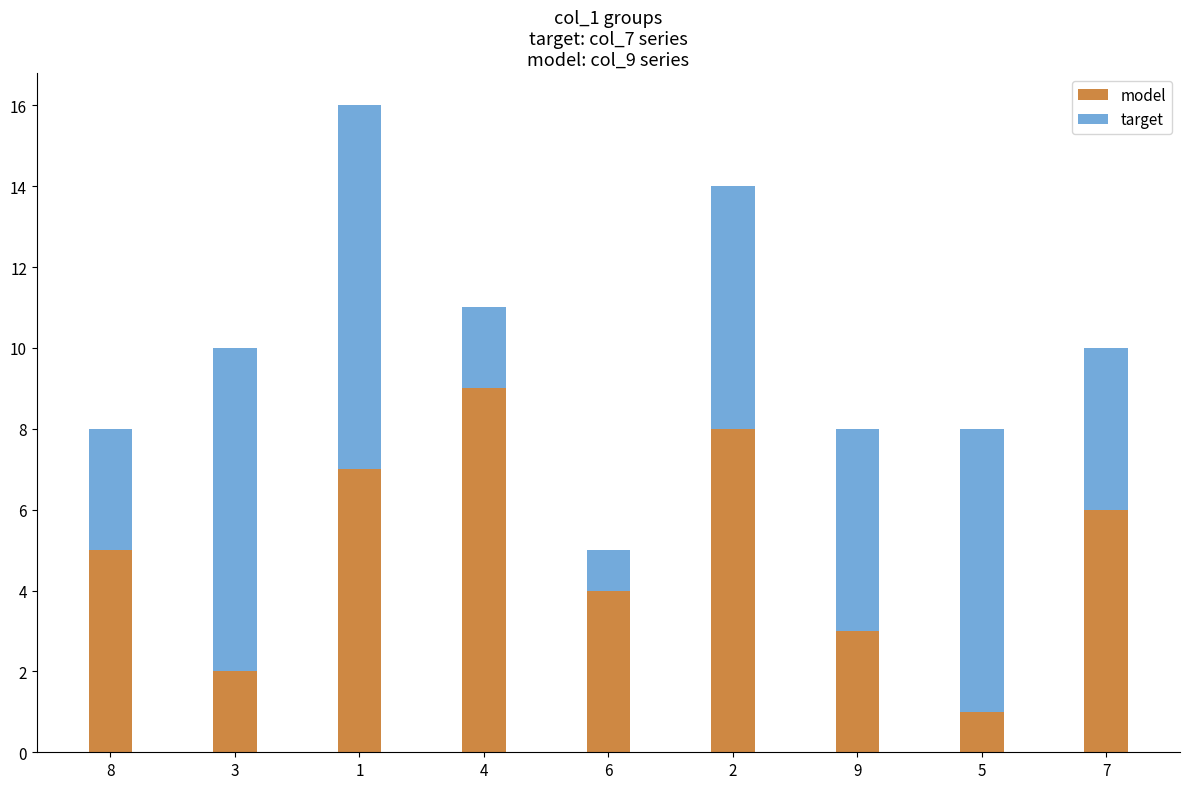

List the labels in order of model value, smallest first.

5, 3, 9, 6, 8, 7, 1, 2, 4